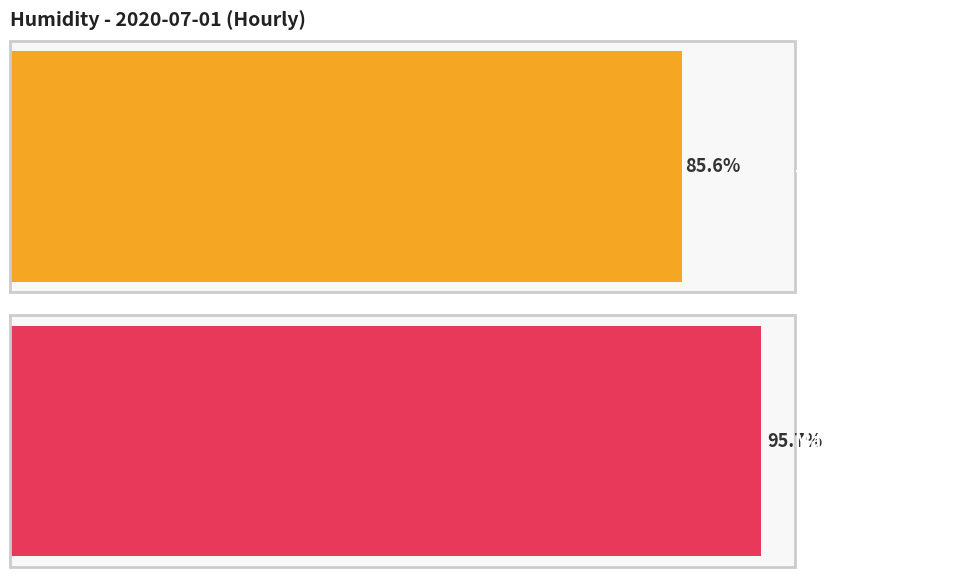

What is the value of the Maximum humidity bar at the 1st from the left?

95.7